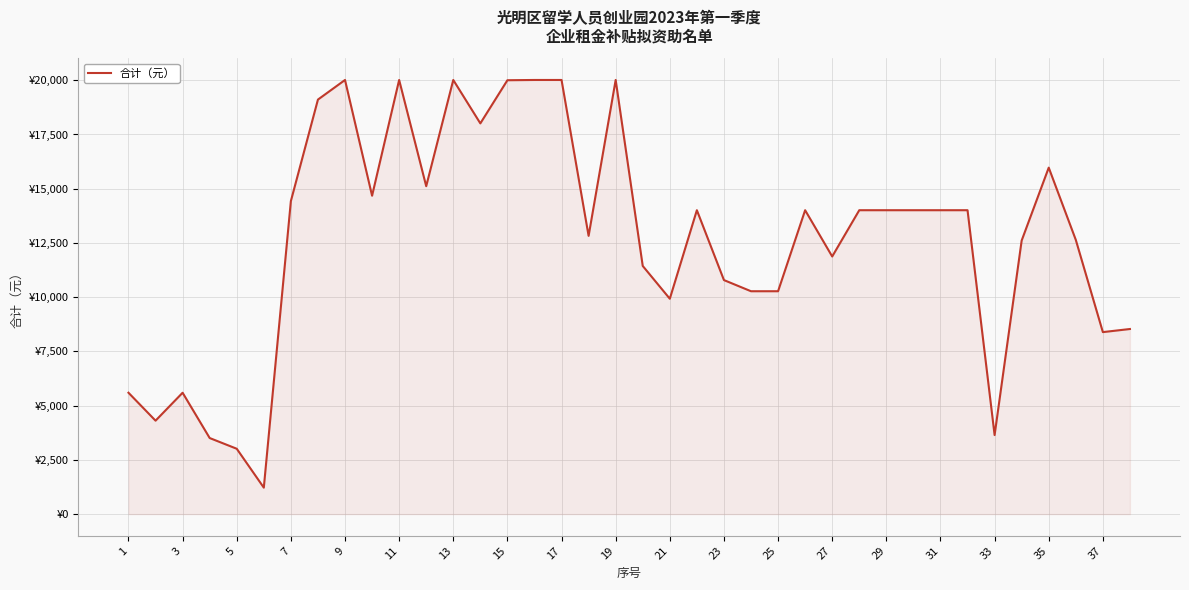

Which category has the highest value across all series?

9